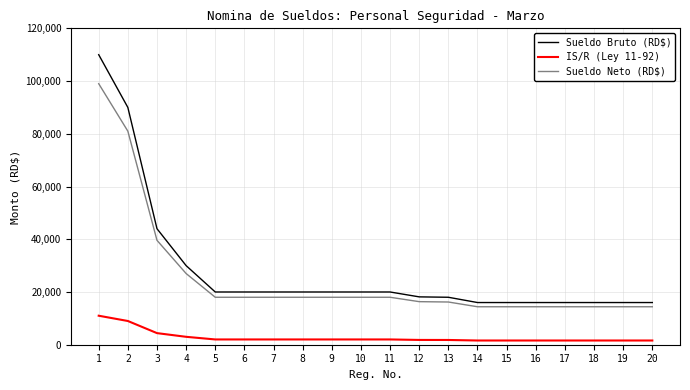

The value of Sueldo Neto (RD$) at 17 is 14400. True or false?

True